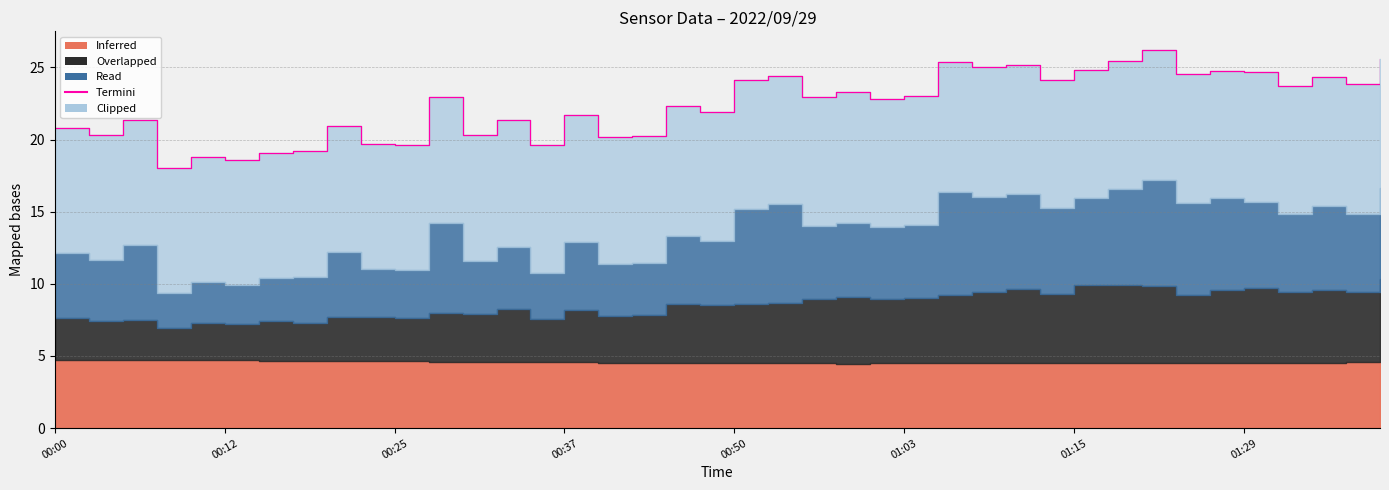

How many data points are above 22?

22